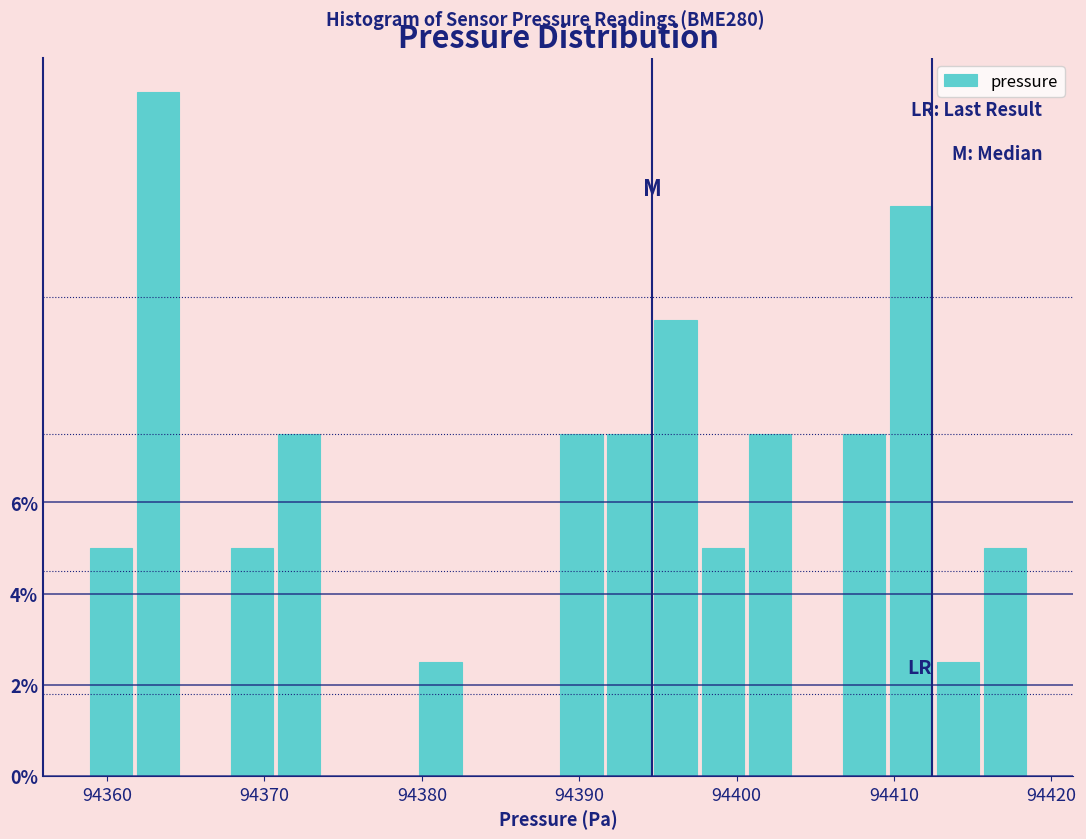

Read against the x-axis, roughly where is the centre of the tallest bar?

94363